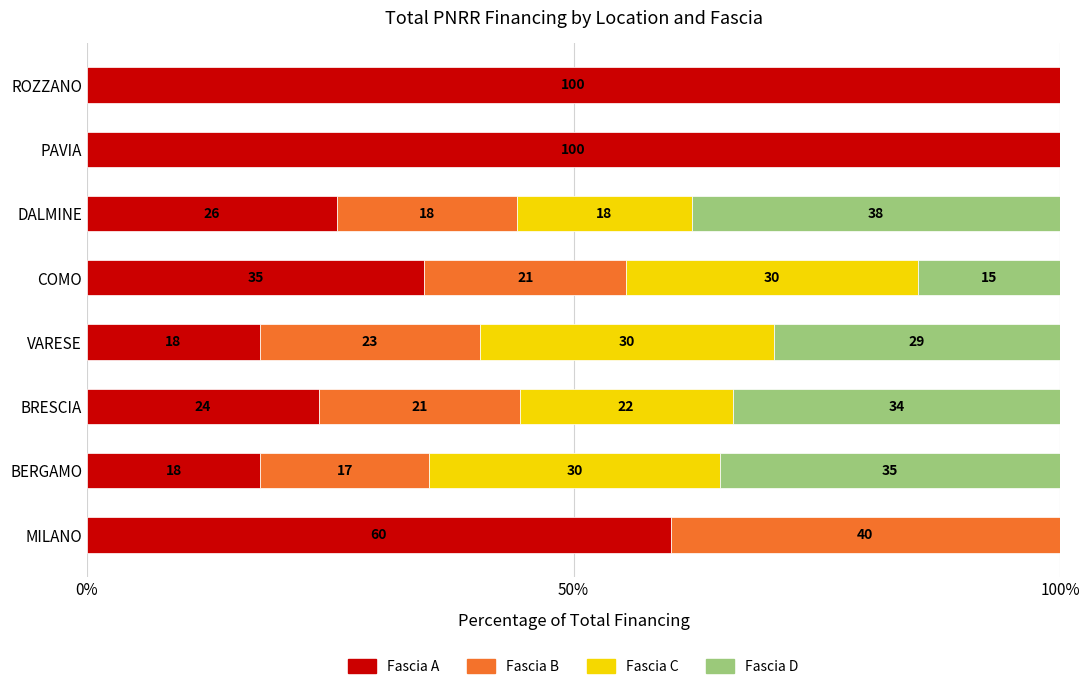

What is the total value across all series at PAVIA?

100.0